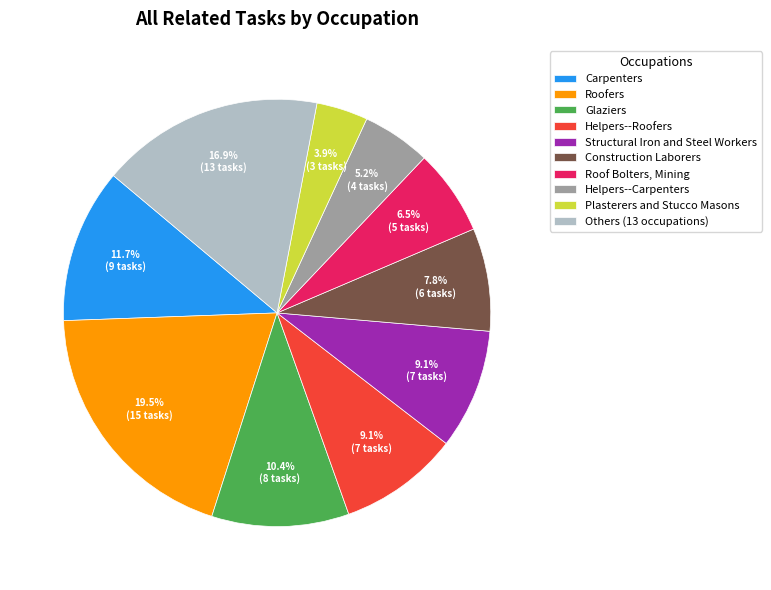

Does Roofers represent more than half of the total?

No